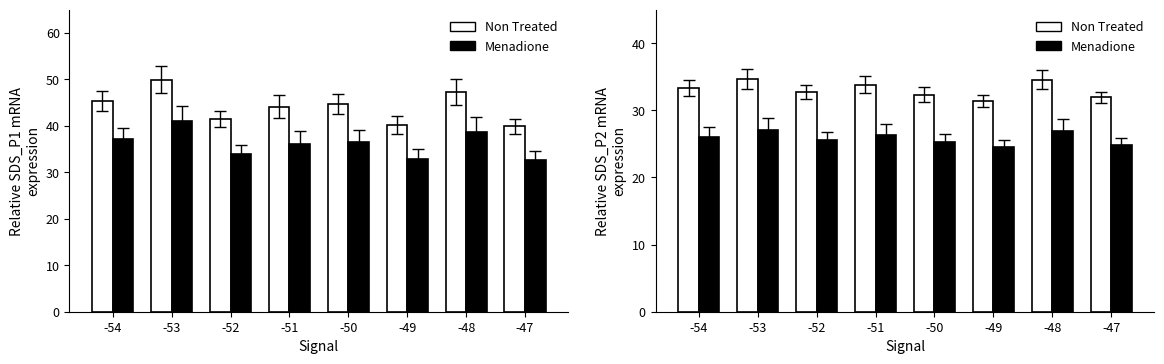

Where is Menadione nearest to the value 25?

-47